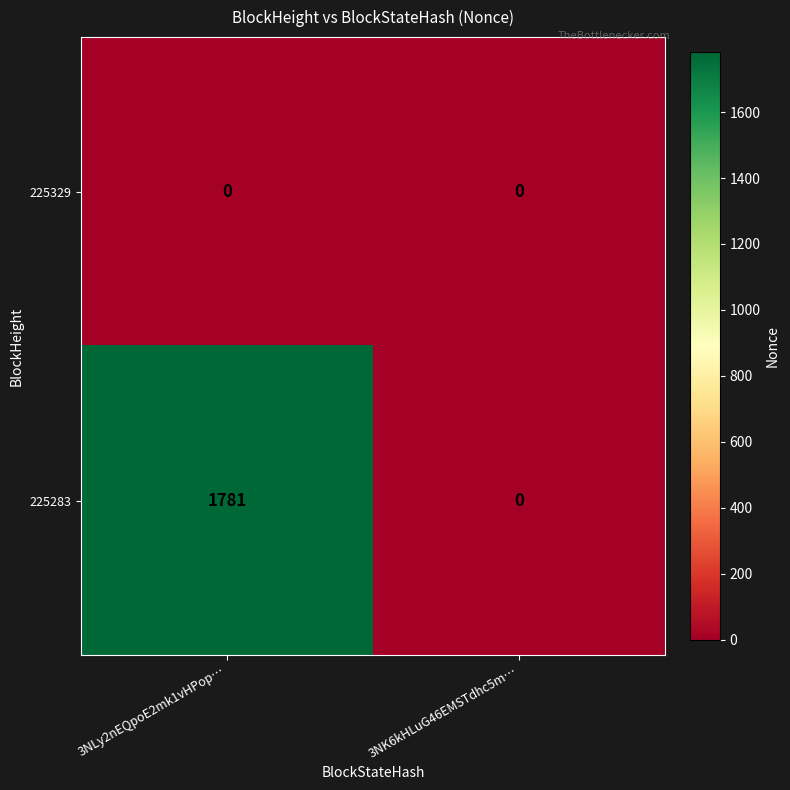

What is the difference between the 225283 values at 3NLy2nEQpoE2mk1vHPop… and 3NK6kHLuG46EMSTdhc5m…?

1781